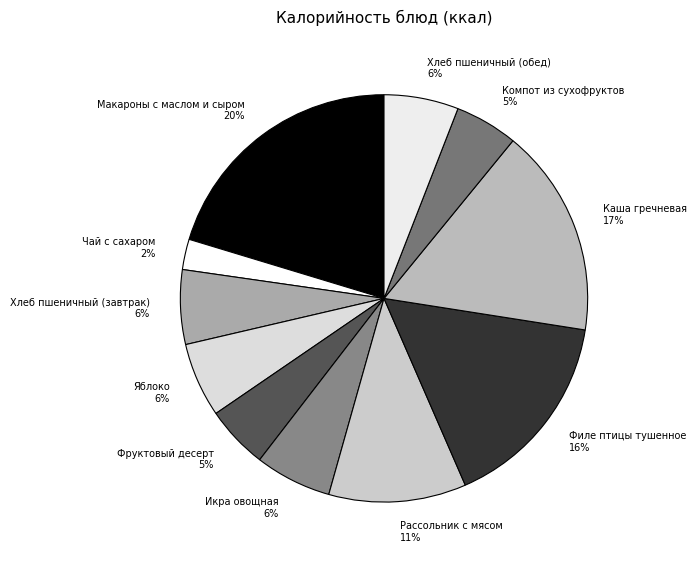

Which category has the biggest portion of the pie?

Макароны с маслом и сыром